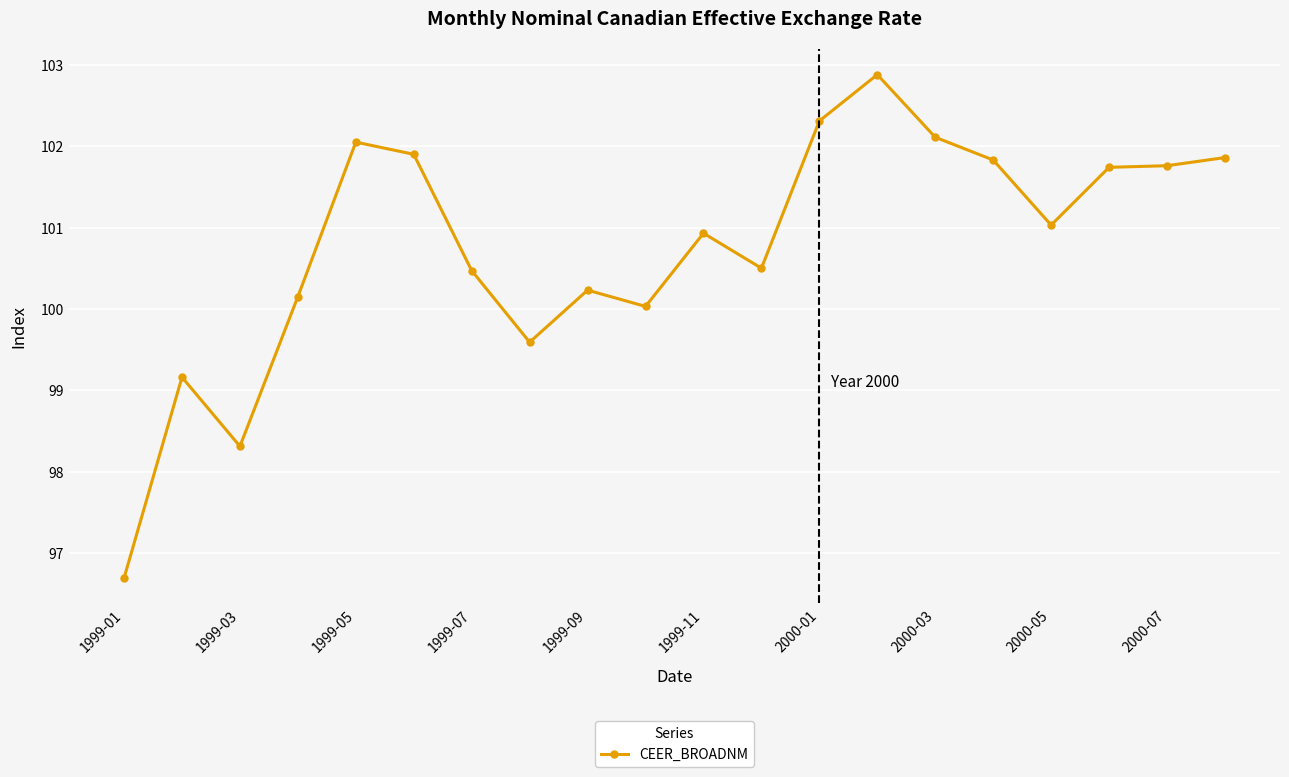

What is the average value?

100.8